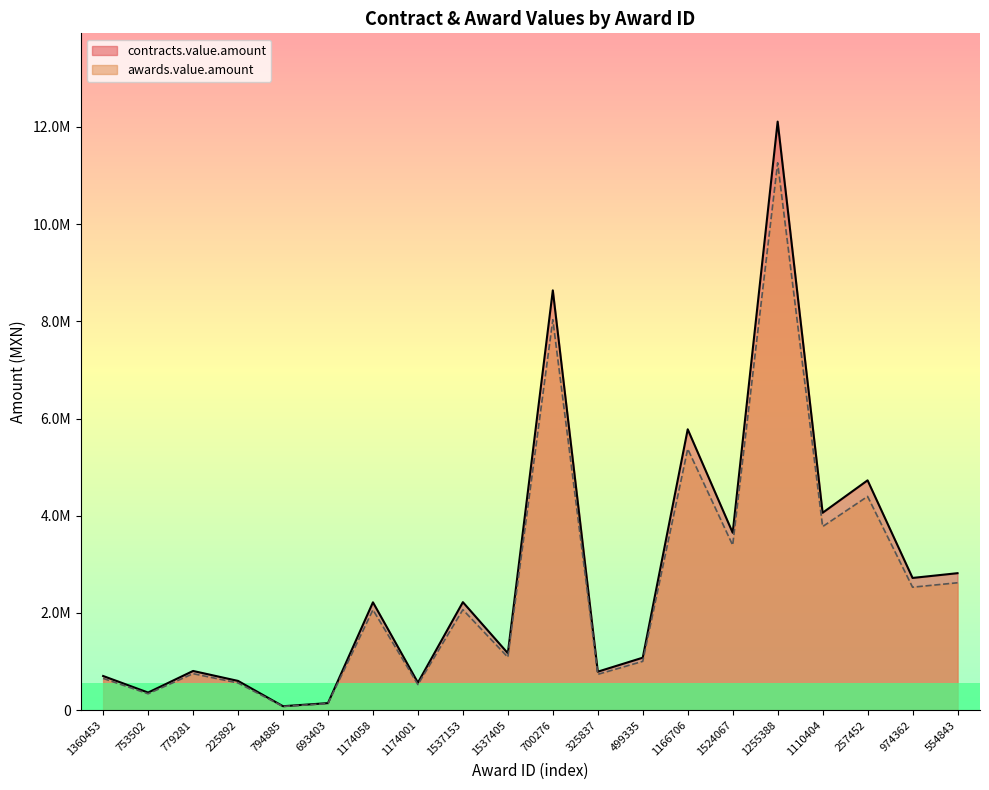

Rank the series by their average value, from highest to lowest.

contracts.value.amount, awards.value.amount